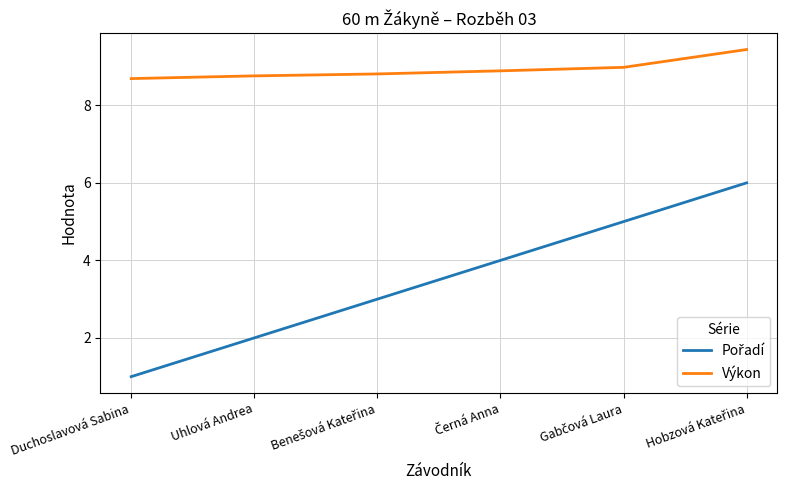

Which series has the largest total across all categories?

Výkon